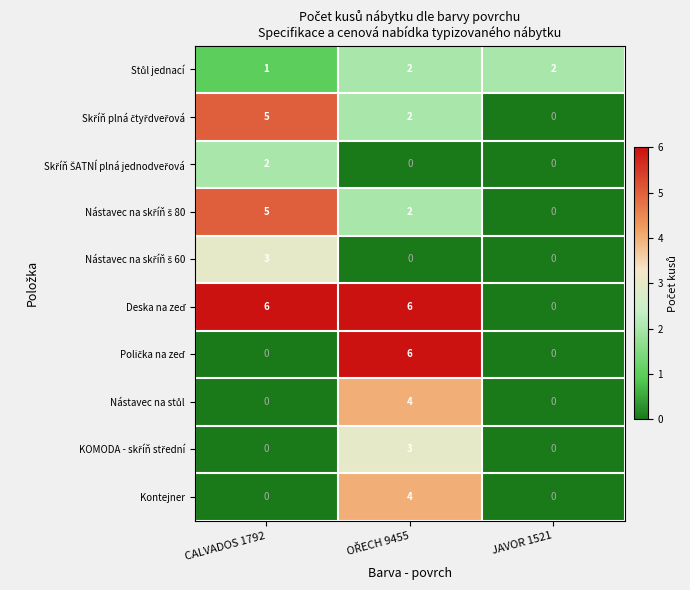

At how many categories does at least one series exceed 1?

3